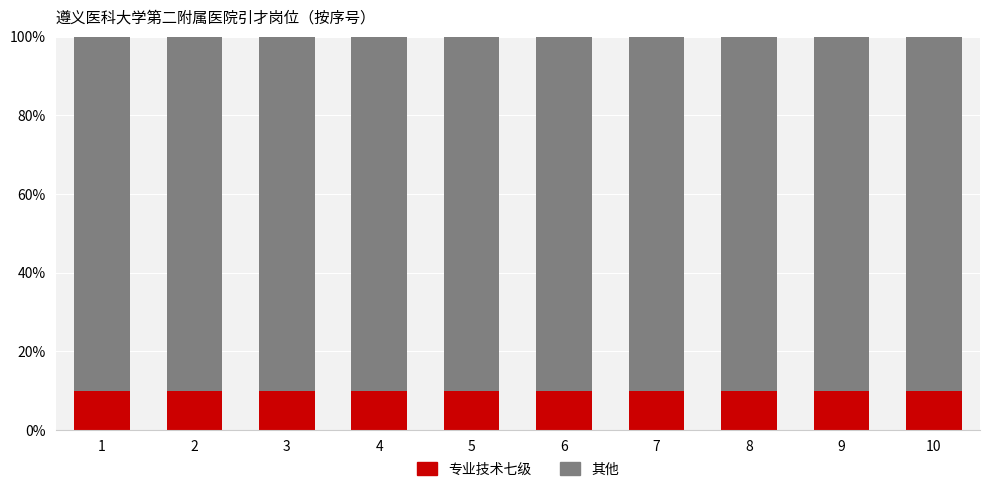

What is the total value across all series at 8?

100